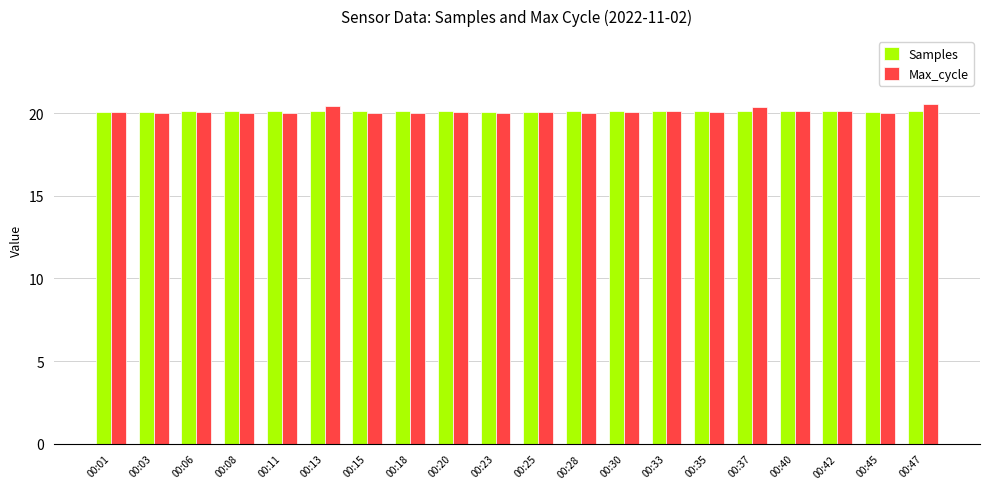

What is the sum of all Samples values?

402.3